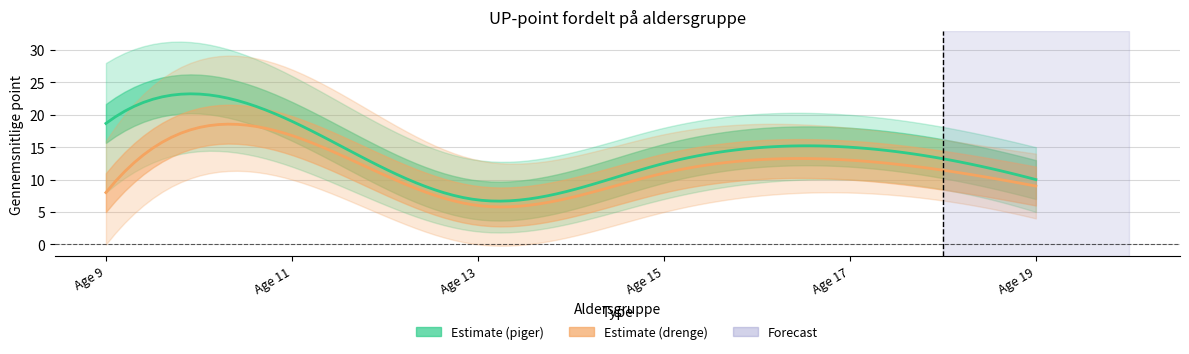

Does the chart have visible grid lines?

Yes